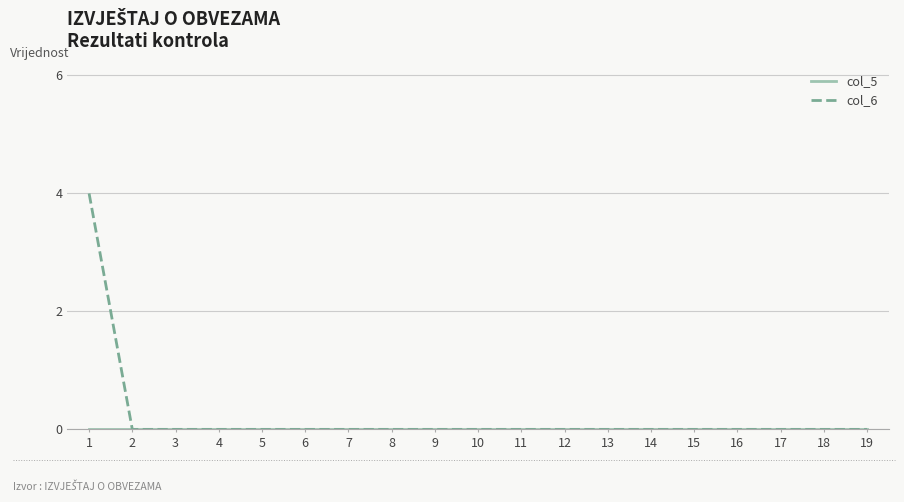

Is this an area chart (filled region under the line)?

No